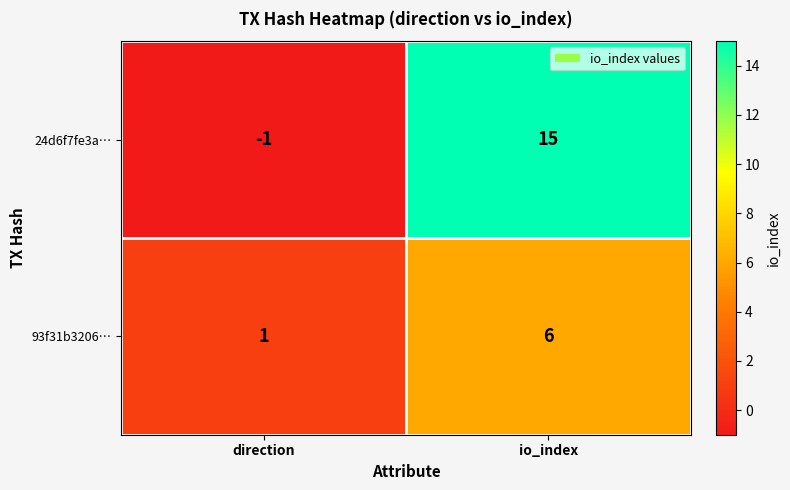

What is the total value across all series at io_index?

21